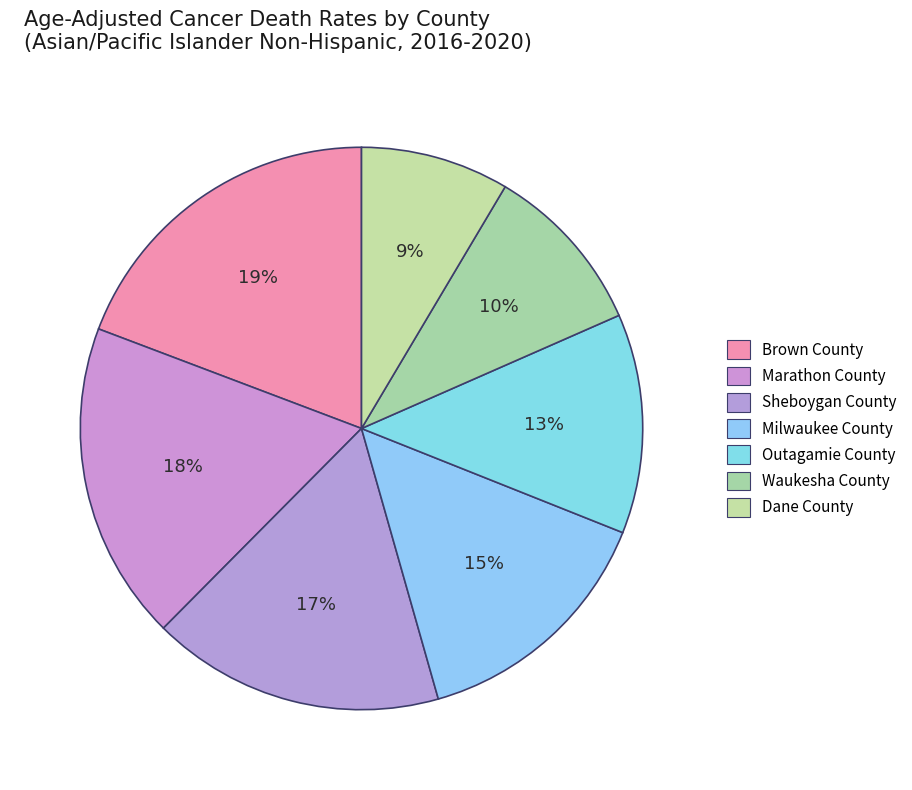

Count the number of slices in the pie.

7